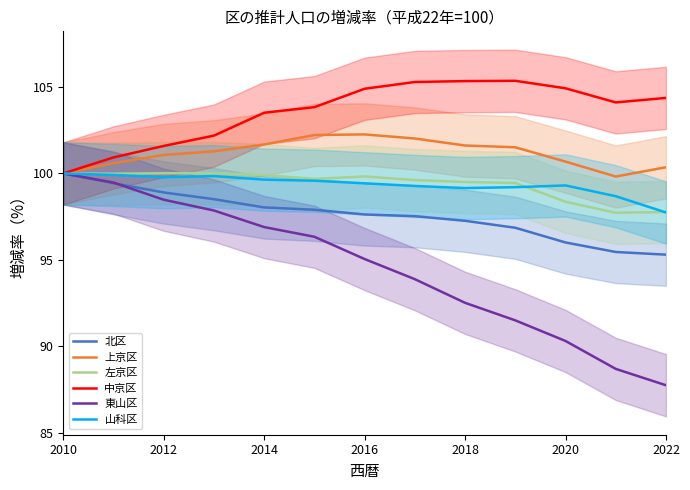

The value of 上京区 at 2016 is 28.7. True or false?

False